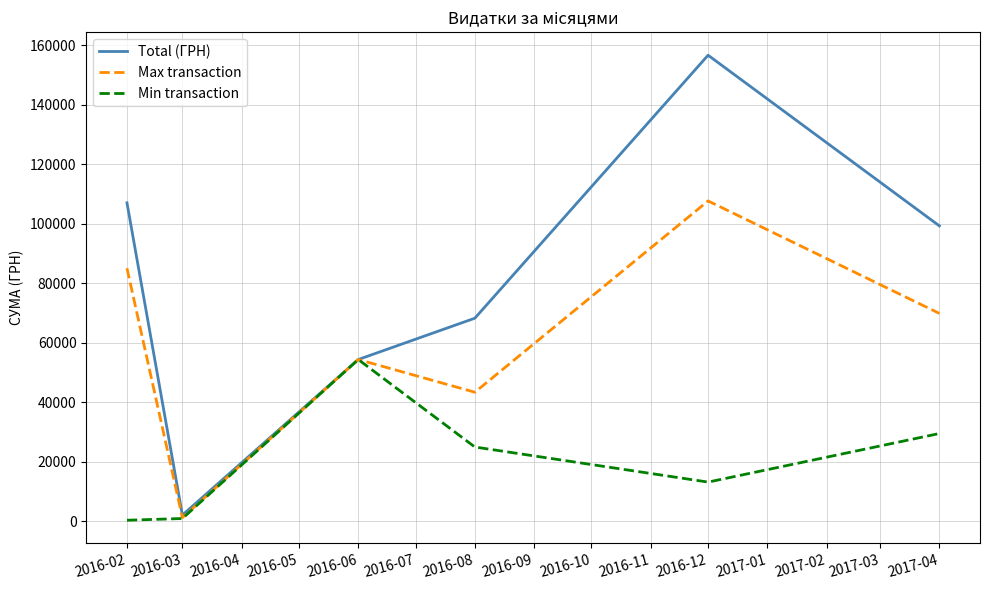

At 2016-02, list the series in order from largest to smallest.

Total (ГРН), Max transaction, Min transaction